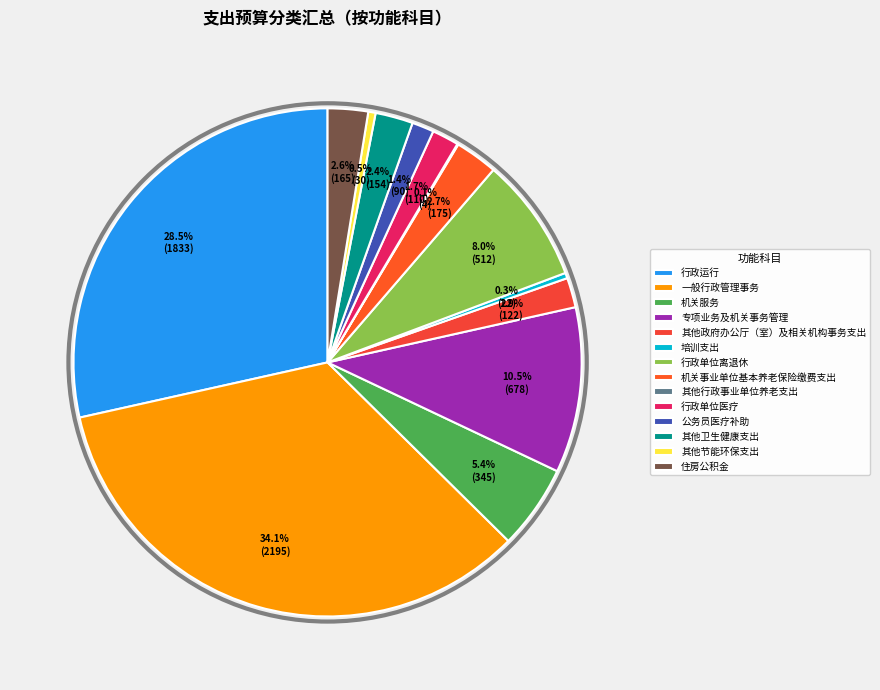

Which slice is the largest?

一般行政管理事务